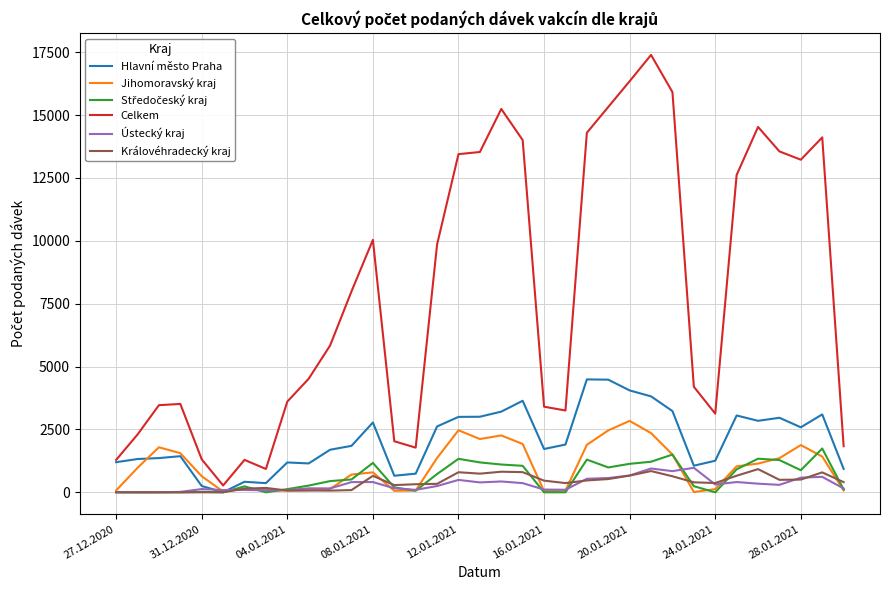

True or false: Hlavní město Praha has more than 2 interior local peaks.

True